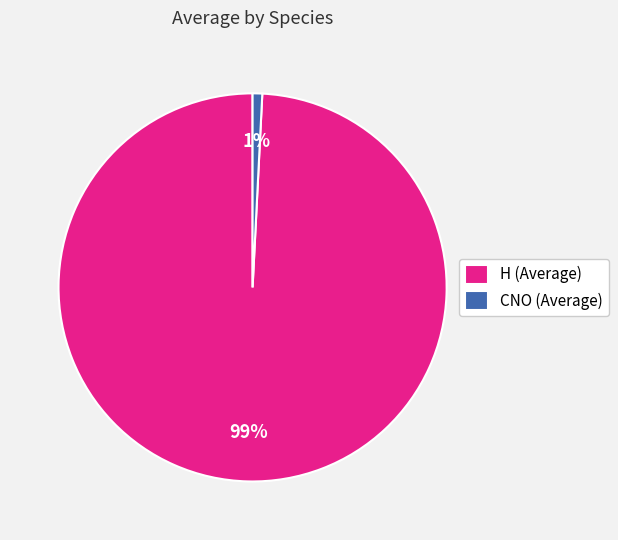

To the nearest percent, what is the difference between the H (Average) and CNO (Average) slice percentages?

98%